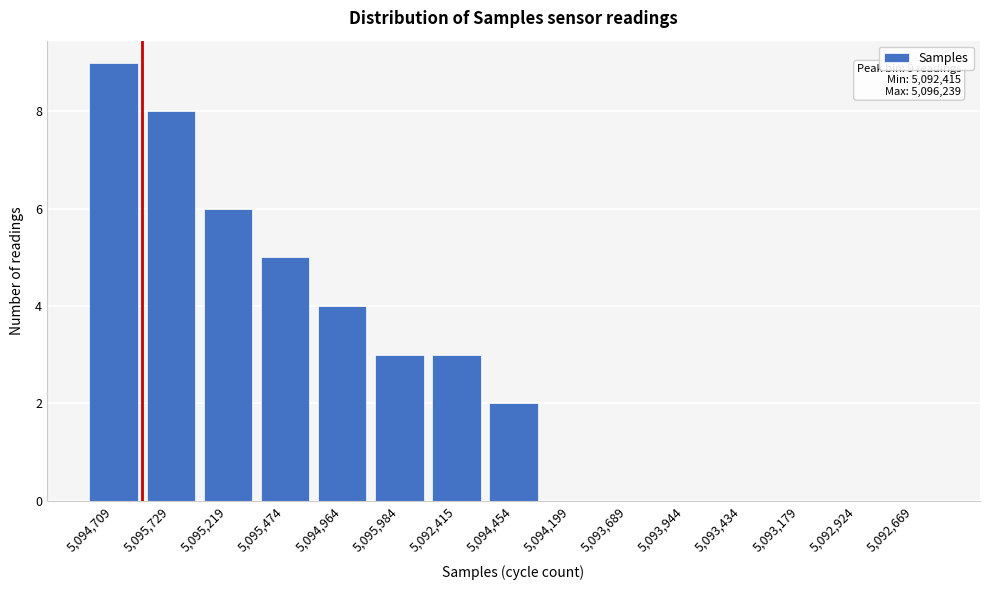

Reading left to right, what are all the values shown in this chart?

5,094,709=9	5,095,729=8	5,095,219=6	5,095,474=5	5,094,964=4	5,095,984=3	5,092,415=3	5,094,454=2	5,094,199=0	5,093,689=0	5,093,944=0	5,093,434=0	5,093,179=0	5,092,924=0	5,092,669=0